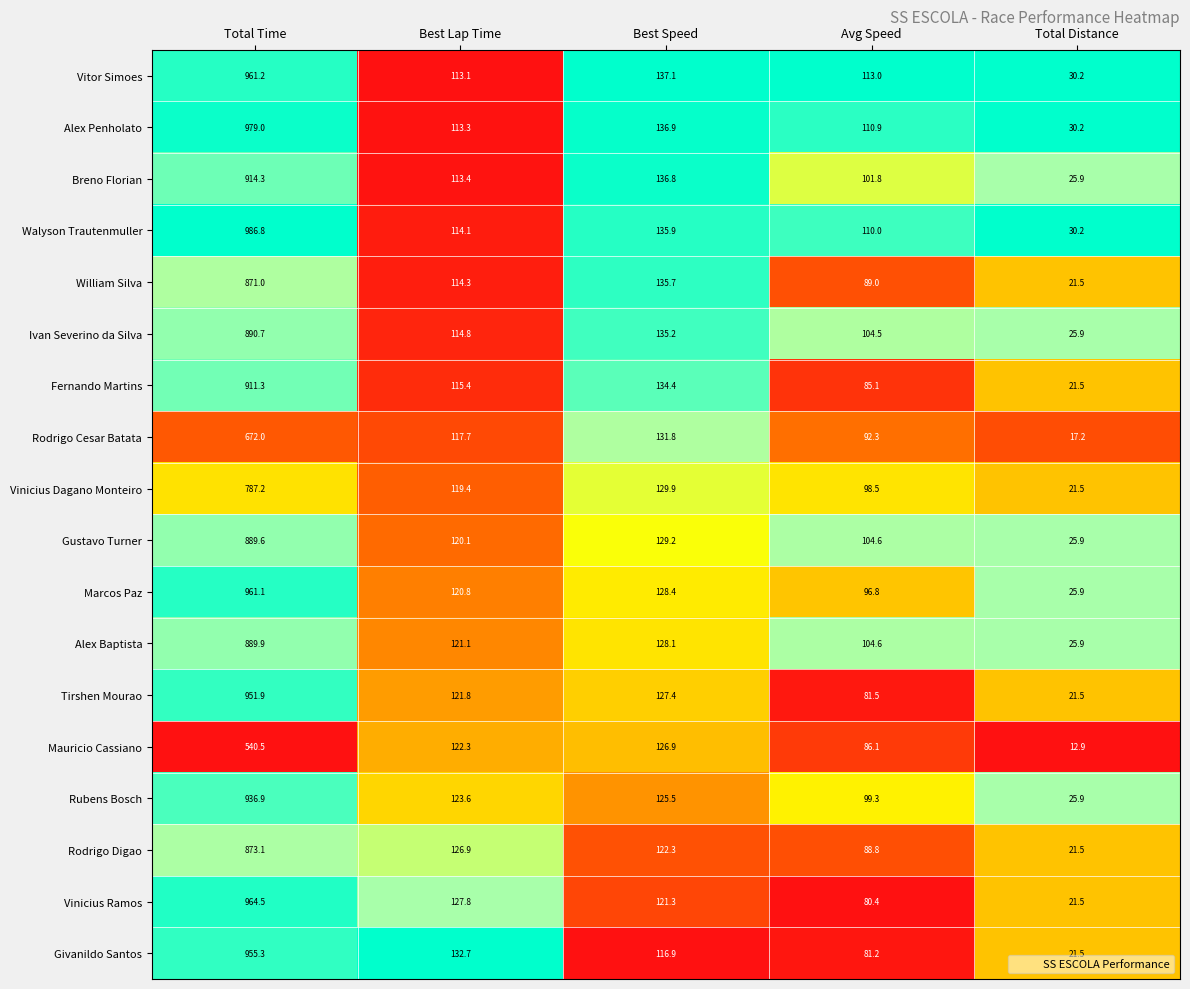

What is the spread (max minus min) of values at Best Lap Time?

19.6